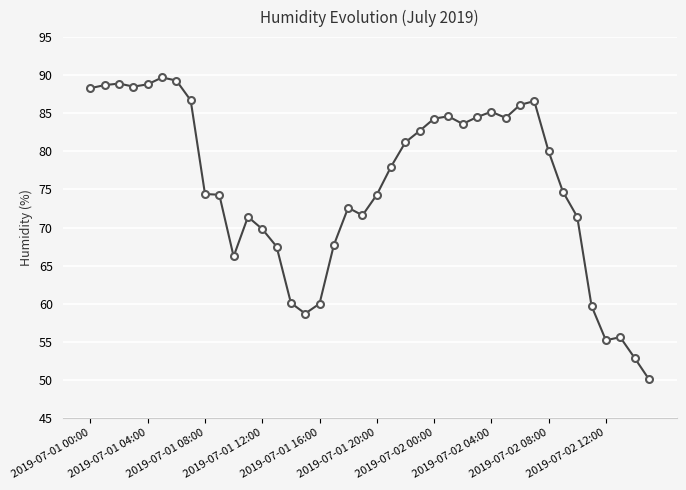

Does the chart display data point markers on the line(s)?

Yes